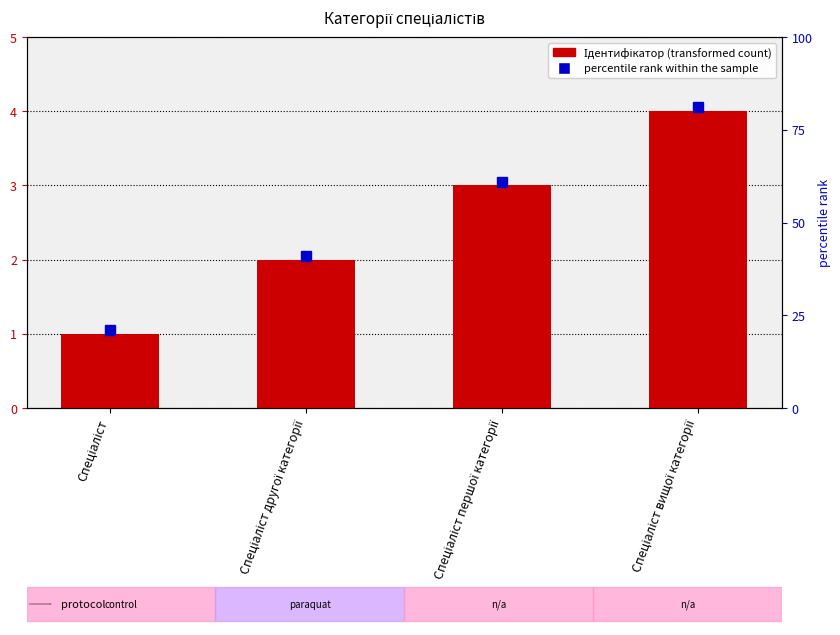

At which label is the value closest to 2?

Спеціаліст другої категорії